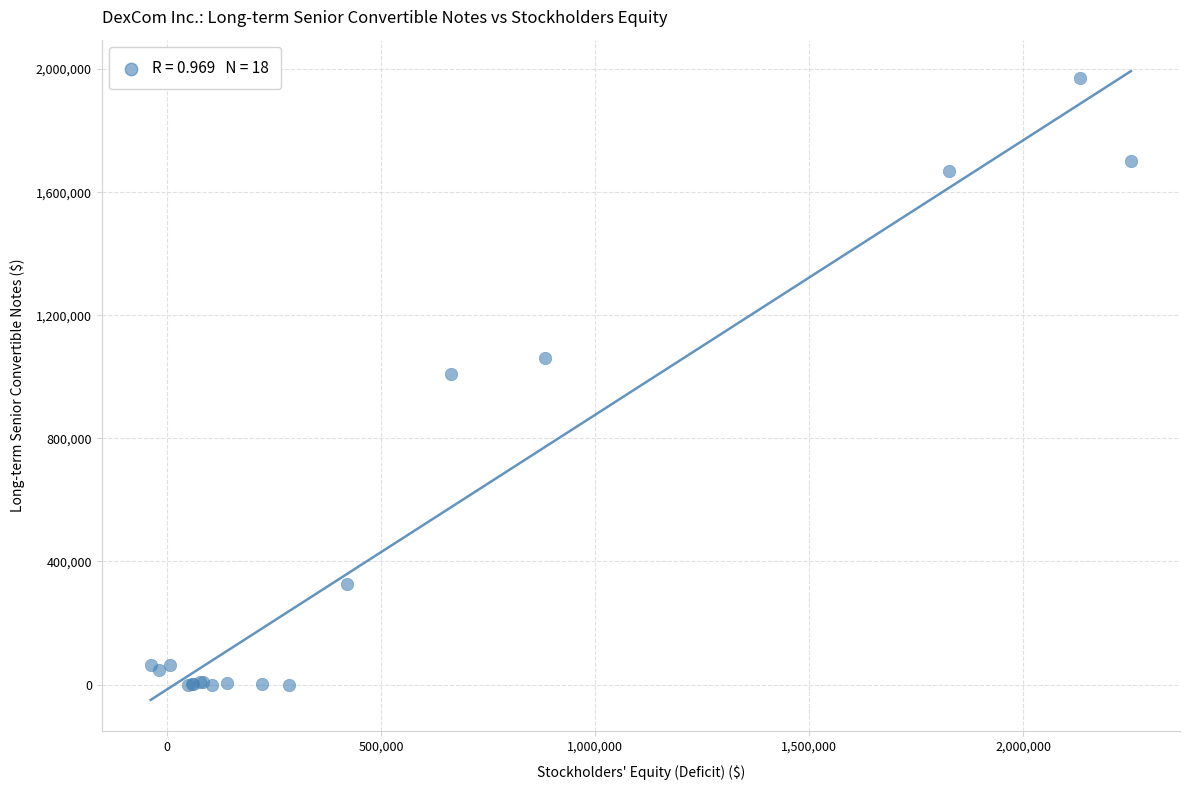

What Y value in the scatter plot is closest to 985150?

1010300